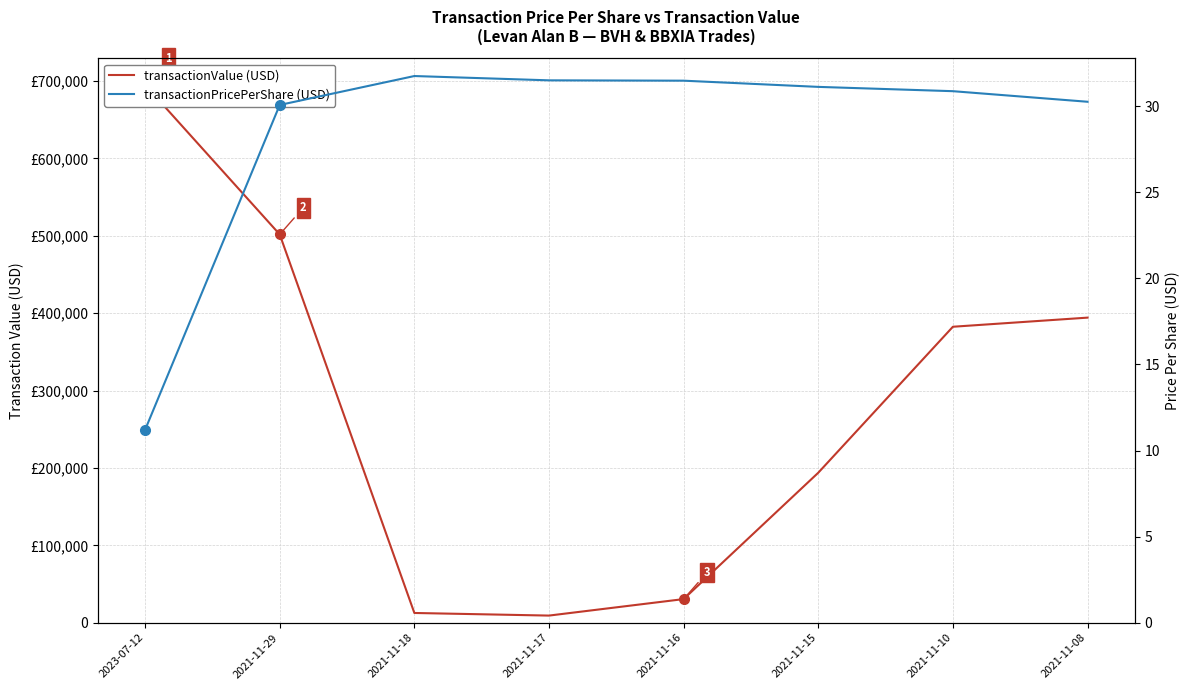

Reading left to right, transcribe all the data shown in this chart.

transactionValue: 2023-07-12=695094.0	2021-11-29=501808.0	2021-11-18=12605.0	2021-11-17=9230.0	2021-11-16=30536.0	2021-11-15=193846.0	2021-11-10=382510.0	2021-11-08=394296.0
transactionPricePerShare: 2023-07-12=11.2	2021-11-29=30.1	2021-11-18=31.8	2021-11-17=31.5	2021-11-16=31.5	2021-11-15=31.1	2021-11-10=30.9	2021-11-08=30.3